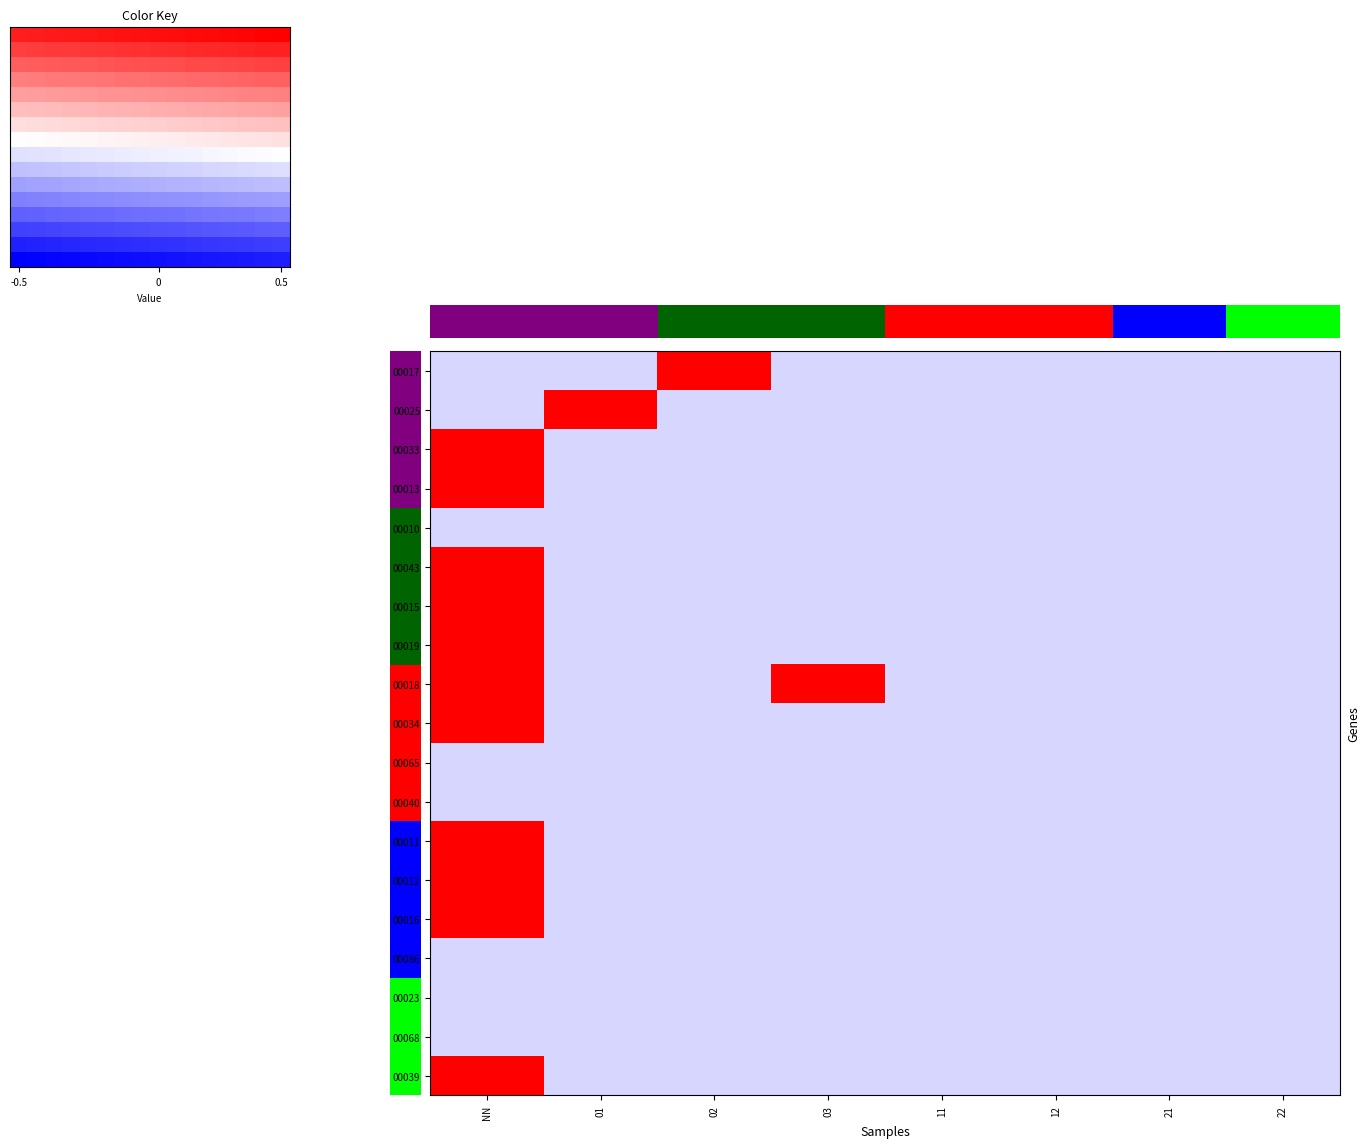

Reading right to left, what are all the values shown in this chart?

00017: 22=-0.1	21=-0.1	12=-0.1	11=-0.1	03=-0.1	02=0.5	01=-0.1	NN=-0.1
00025: 22=-0.1	21=-0.1	12=-0.1	11=-0.1	03=-0.1	02=-0.1	01=0.5	NN=-0.1
00033: 22=-0.1	21=-0.1	12=-0.1	11=-0.1	03=-0.1	02=-0.1	01=-0.1	NN=0.5
00013: 22=-0.1	21=-0.1	12=-0.1	11=-0.1	03=-0.1	02=-0.1	01=-0.1	NN=0.5
00010: 22=-0.1	21=-0.1	12=-0.1	11=-0.1	03=-0.1	02=-0.1	01=-0.1	NN=-0.1
00043: 22=-0.1	21=-0.1	12=-0.1	11=-0.1	03=-0.1	02=-0.1	01=-0.1	NN=0.5
00015: 22=-0.1	21=-0.1	12=-0.1	11=-0.1	03=-0.1	02=-0.1	01=-0.1	NN=0.5
00019: 22=-0.1	21=-0.1	12=-0.1	11=-0.1	03=-0.1	02=-0.1	01=-0.1	NN=0.5
00018: 22=-0.1	21=-0.1	12=-0.1	11=-0.1	03=0.5	02=-0.1	01=-0.1	NN=0.5
00034: 22=-0.1	21=-0.1	12=-0.1	11=-0.1	03=-0.1	02=-0.1	01=-0.1	NN=0.5
00065: 22=-0.1	21=-0.1	12=-0.1	11=-0.1	03=-0.1	02=-0.1	01=-0.1	NN=-0.1
00040: 22=-0.1	21=-0.1	12=-0.1	11=-0.1	03=-0.1	02=-0.1	01=-0.1	NN=-0.1
00011: 22=-0.1	21=-0.1	12=-0.1	11=-0.1	03=-0.1	02=-0.1	01=-0.1	NN=0.5
00012: 22=-0.1	21=-0.1	12=-0.1	11=-0.1	03=-0.1	02=-0.1	01=-0.1	NN=0.5
00016: 22=-0.1	21=-0.1	12=-0.1	11=-0.1	03=-0.1	02=-0.1	01=-0.1	NN=0.5
00086: 22=-0.1	21=-0.1	12=-0.1	11=-0.1	03=-0.1	02=-0.1	01=-0.1	NN=-0.1
00023: 22=-0.1	21=-0.1	12=-0.1	11=-0.1	03=-0.1	02=-0.1	01=-0.1	NN=-0.1
00068: 22=-0.1	21=-0.1	12=-0.1	11=-0.1	03=-0.1	02=-0.1	01=-0.1	NN=-0.1
00039: 22=-0.1	21=-0.1	12=-0.1	11=-0.1	03=-0.1	02=-0.1	01=-0.1	NN=0.5